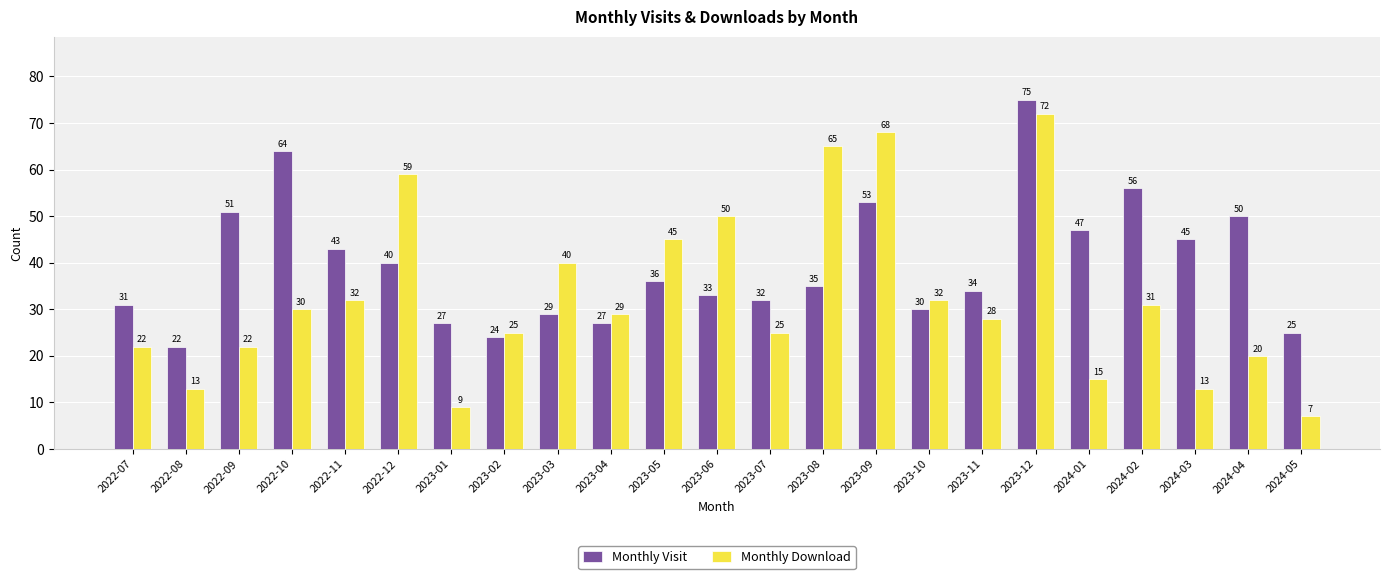

The Monthly Visit series shows 64 at 2022-10. True or false?

True